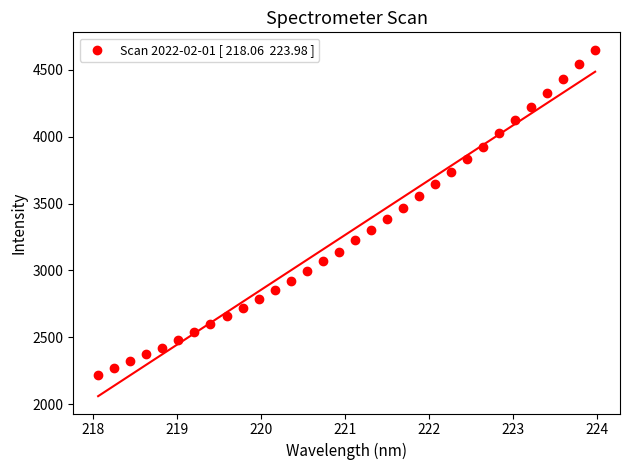

What is the range of X values (max minus min)?

5.9